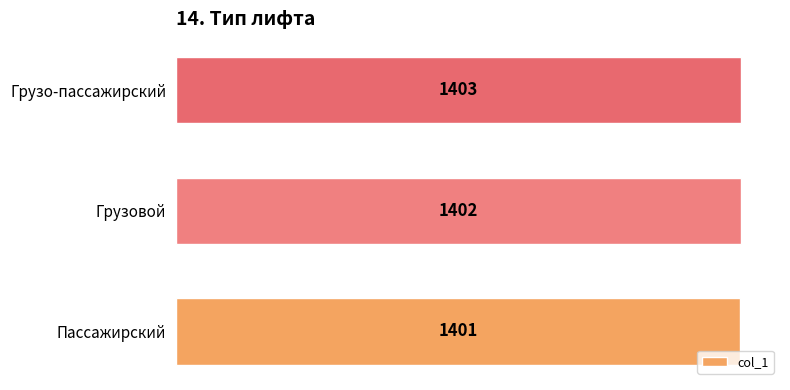

What is the change in value from Грузовой to Грузо-пассажирский?

+1